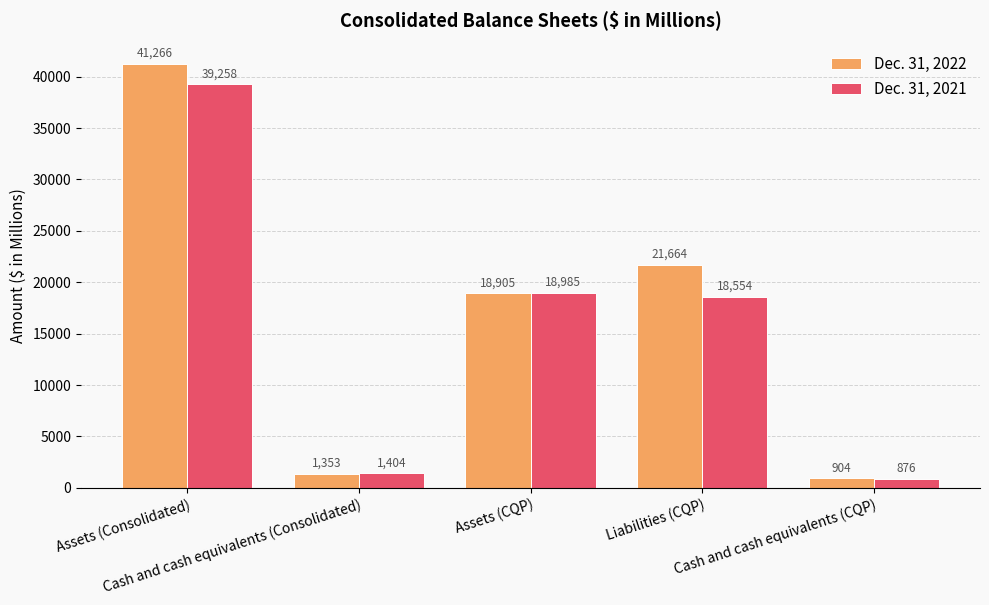

What is the difference between the Dec. 31, 2021 values at Liabilities (CQP) and Cash and cash equivalents (CQP)?

17678